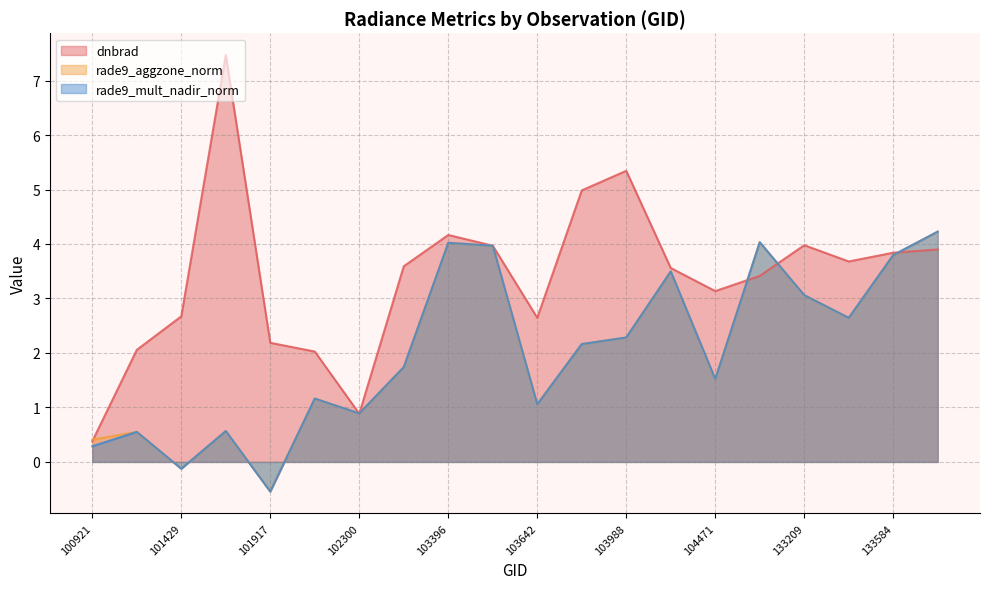

Does the chart have visible grid lines?

Yes